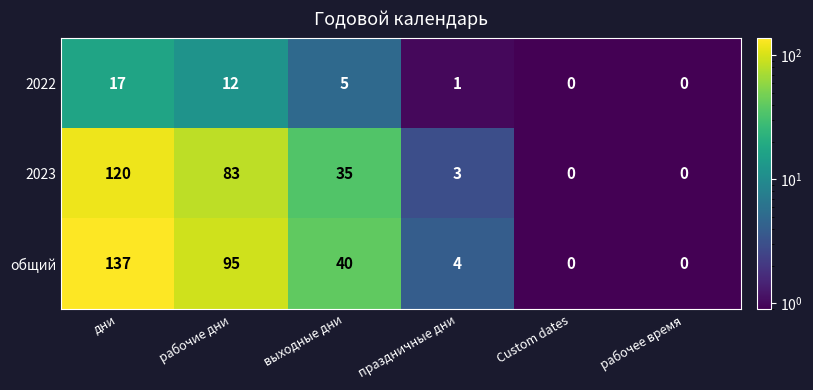

At which category is the sum across all series the highest?

дни